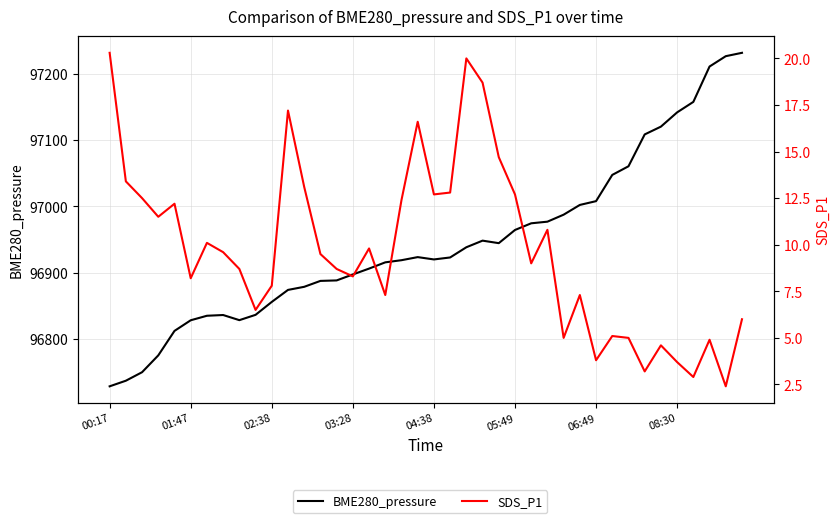

What is the maximum value shown in the chart?

97231.5